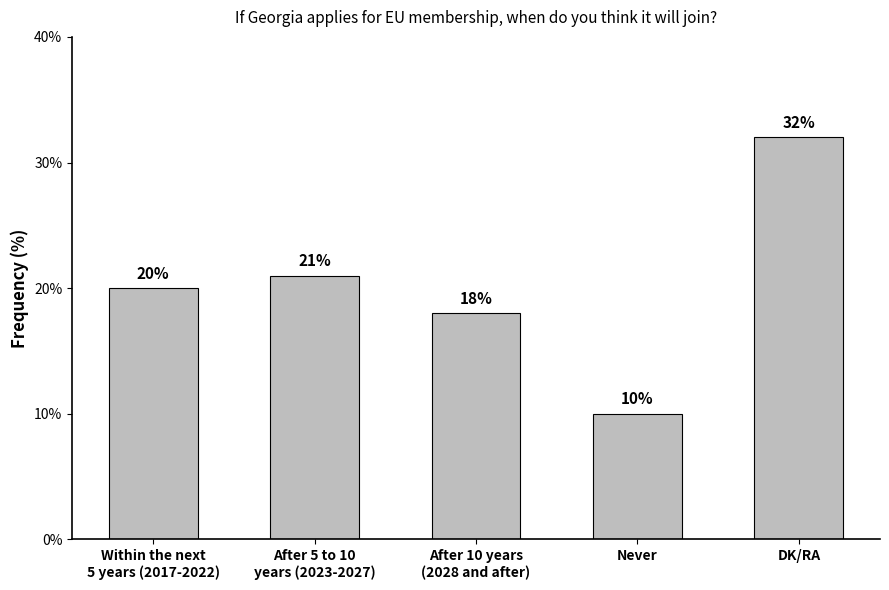

The chart shows a value of 14 at Never. True or false?

False